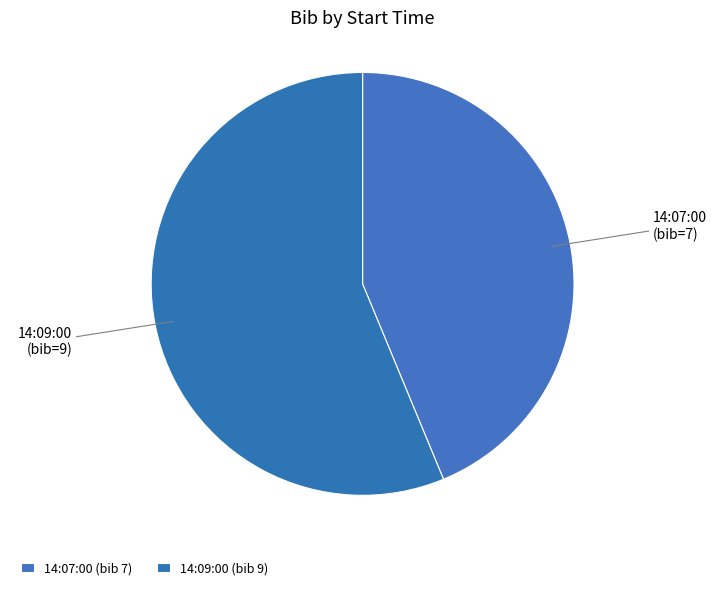

Approximately how many times larger is the value at 14:07:00 compared to 14:09:00?

0.8